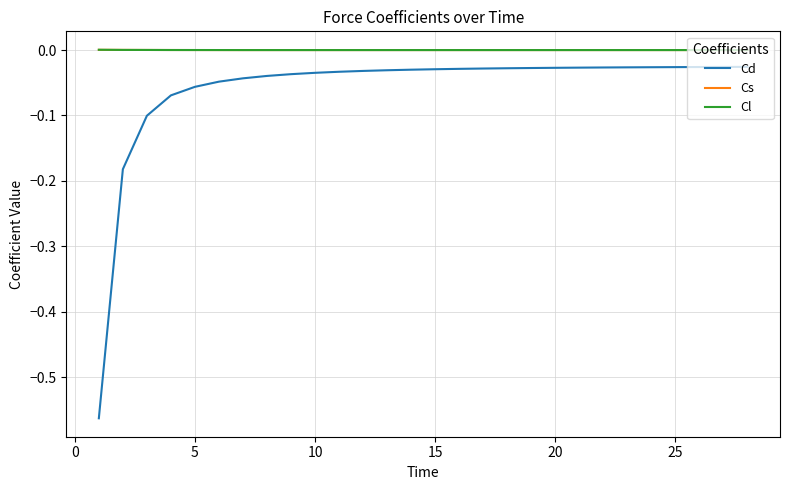

True or false: Cl and Cd intersect in this chart.

False